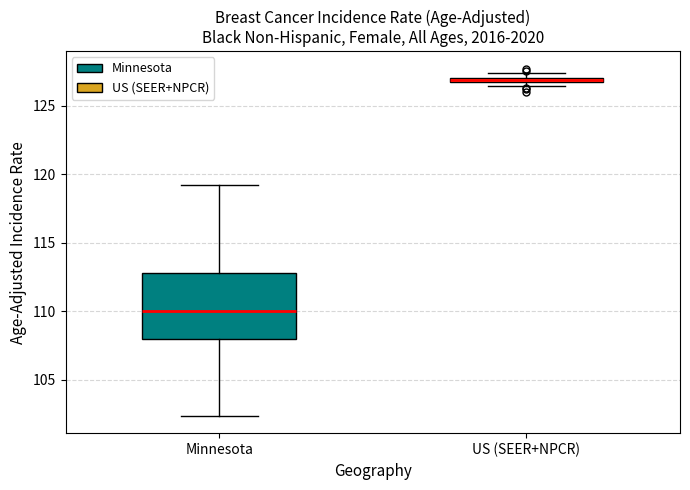

Where is the upper edge of the box for Minnesota on the y-axis? The values are not printed on the chart, so give them approximately, as read against the axis.

113.0